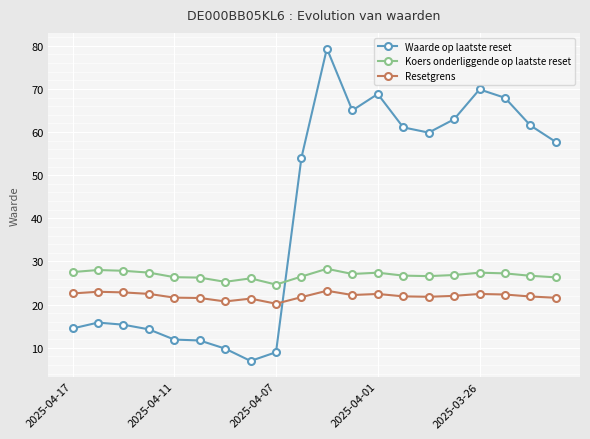

What is the minimum value shown in the chart?

6.9